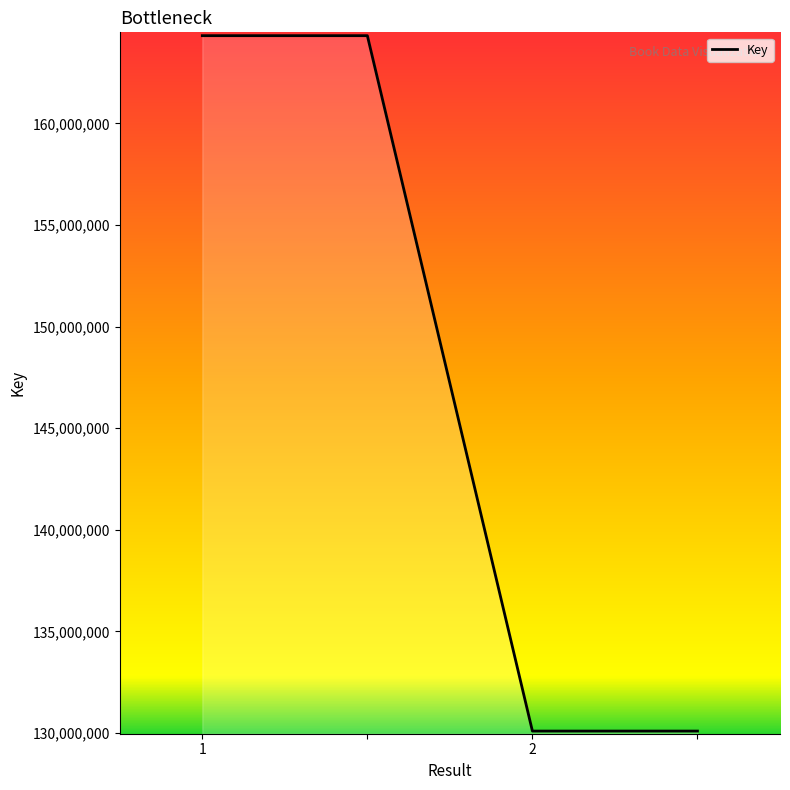

What is the sum of all values?

588817002